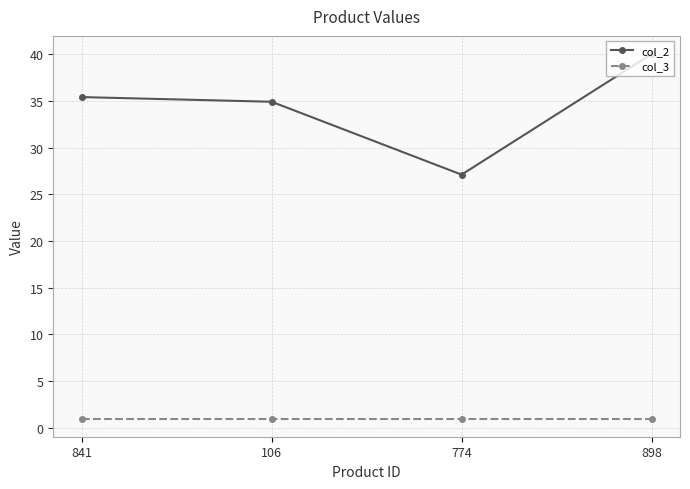

What is the label of the 4th point from the left?

898